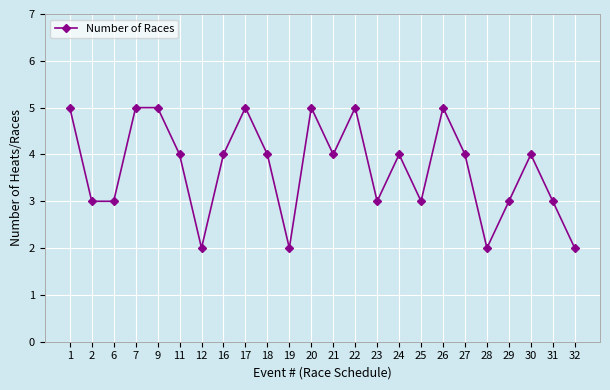

True or false: the data shows 4 at 29.

False